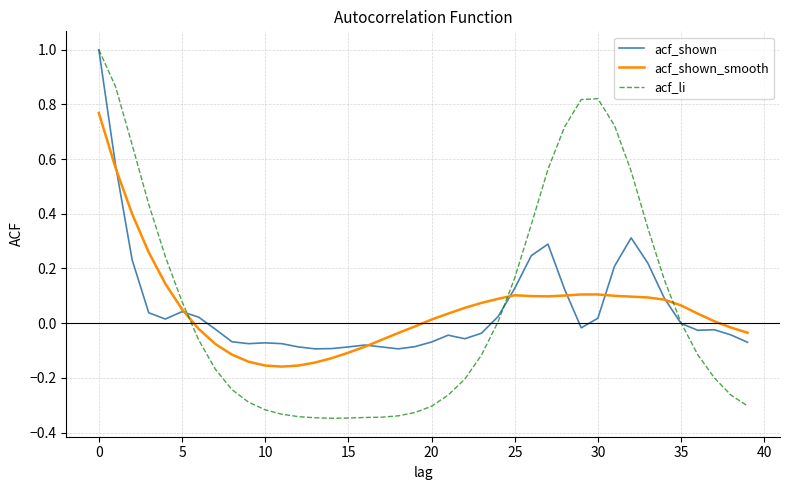

True or false: acf_shown and acf_li intersect in this chart.

True